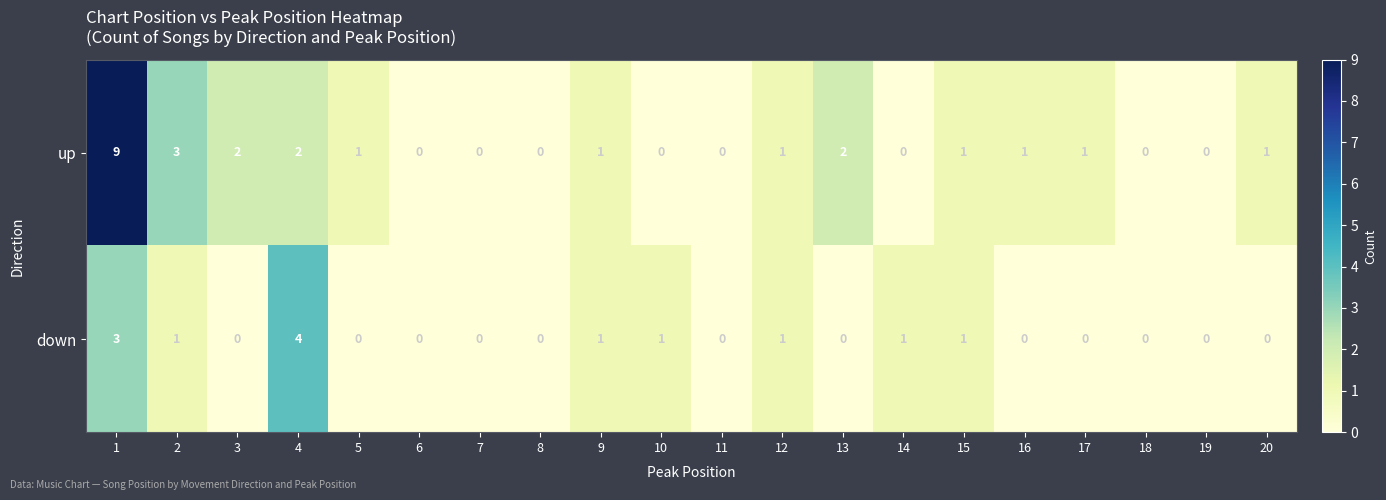

How many values in the down series exceed 0?

8